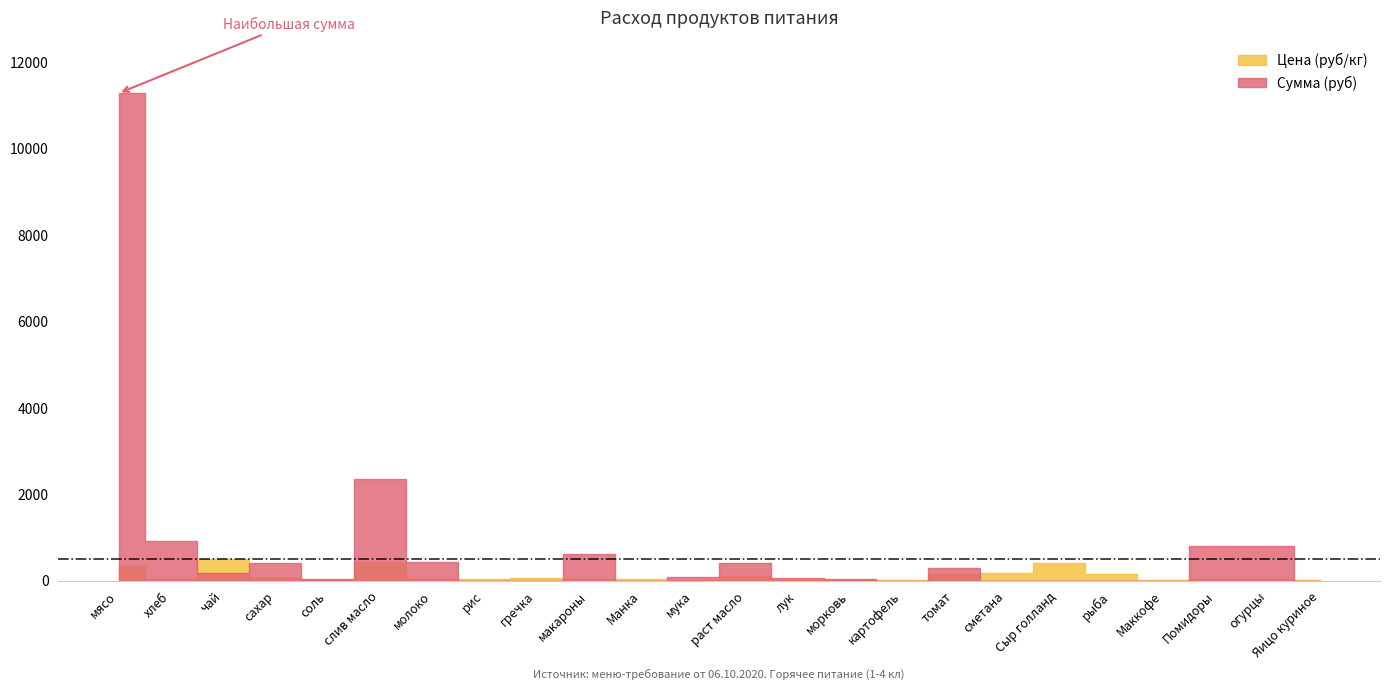

Reading left to right, what are all the values shown in this chart?

Цена (руб/кг): 350.0	28.6	500.0	55.0	12.0	438.9	47.0	47.0	70.0	35.0	32.0	24.0	115.0	15.0	25.0	20.0	164.3	180.0	400.0	150.0	10.0	45.0	45.0	5.5
Сумма (руб): 11277.0	920.5	179.0	413.5	34.4	2356.8	420.6	0.0	0.0	626.5	0.0	85.9	411.7	64.4	44.8	0.0	294.1	0.0	0.0	0.0	0.0	805.5	805.5	0.0